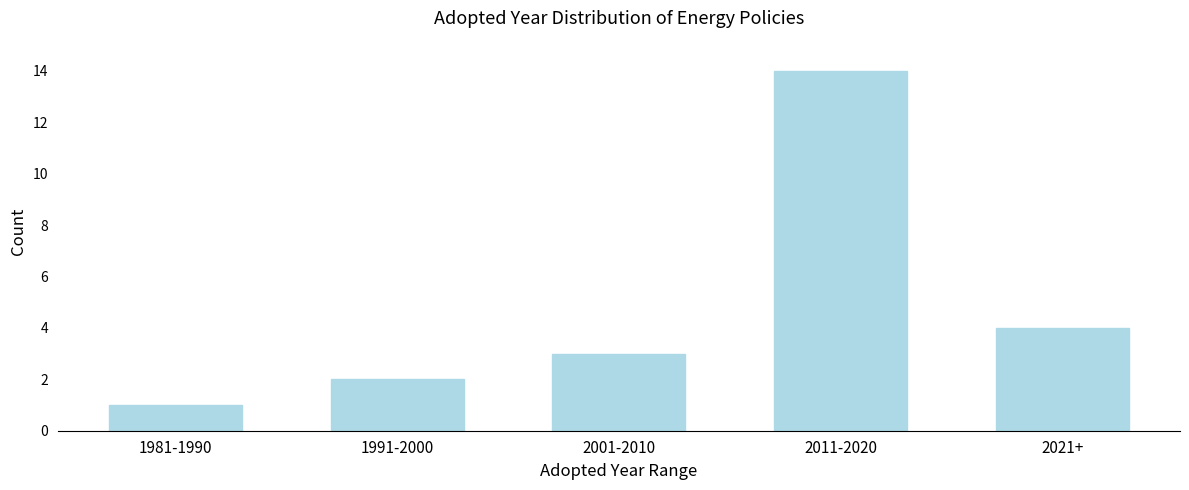

Reading right to left, extract all data points from this chart.

4	14	3	2	1